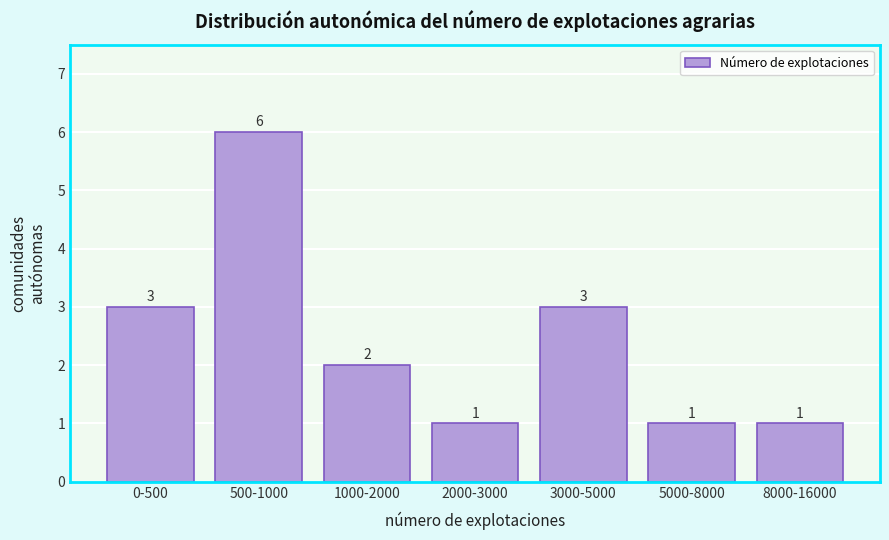

Reading left to right, list all the values displayed in this chart.

0-500=3	500-1000=6	1000-2000=2	2000-3000=1	3000-5000=3	5000-8000=1	8000-16000=1